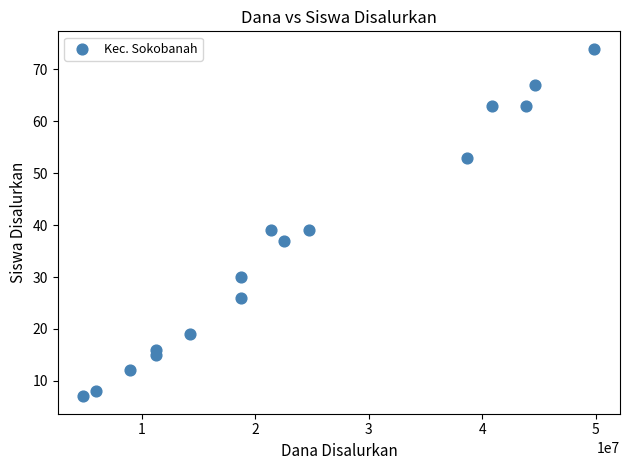

What is the range of X values (max minus min)?

45000000